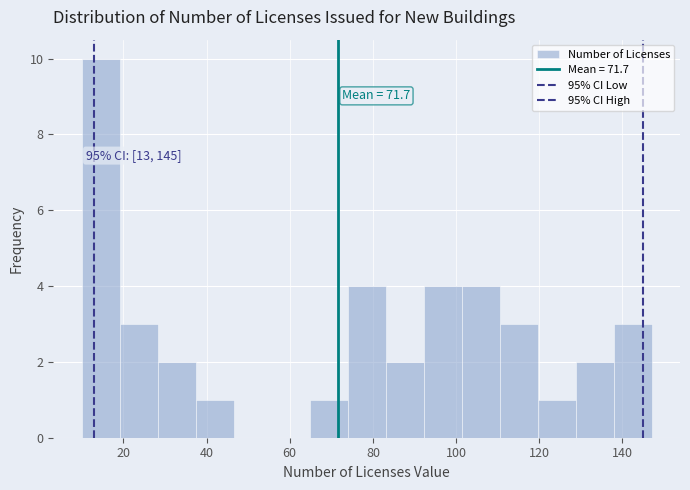

Over which range of the x-axis is the bar tallest?

10 to 20